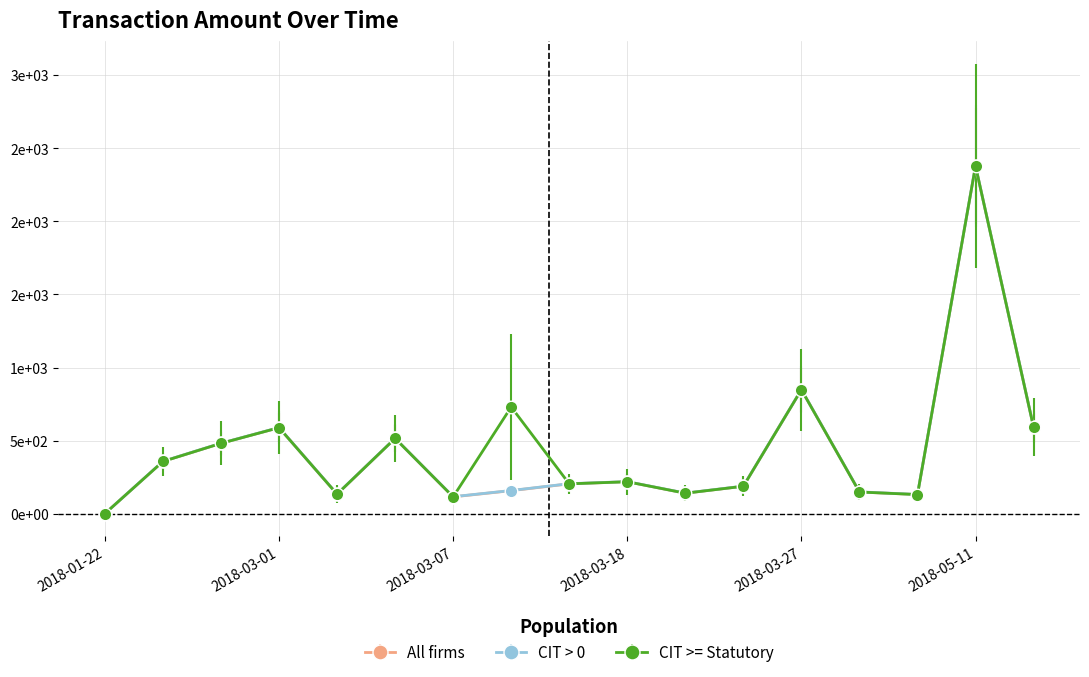

What are all the series names shown in the legend?

All firms, CIT > 0, CIT >= Statutory